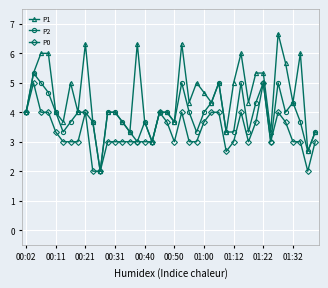

Rank the series by their average value, from lowest to highest.

P0, P2, P1